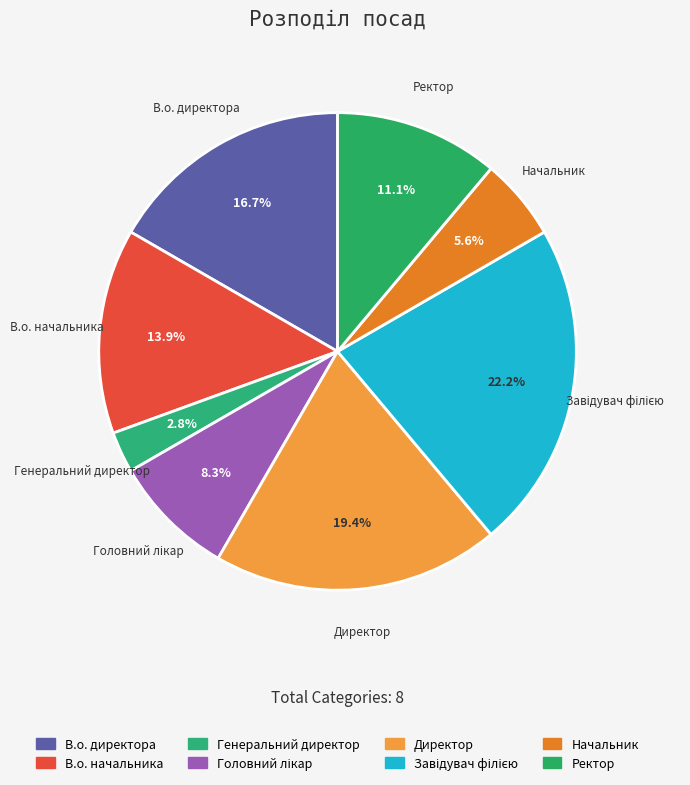

How many slices are in this pie chart?

8